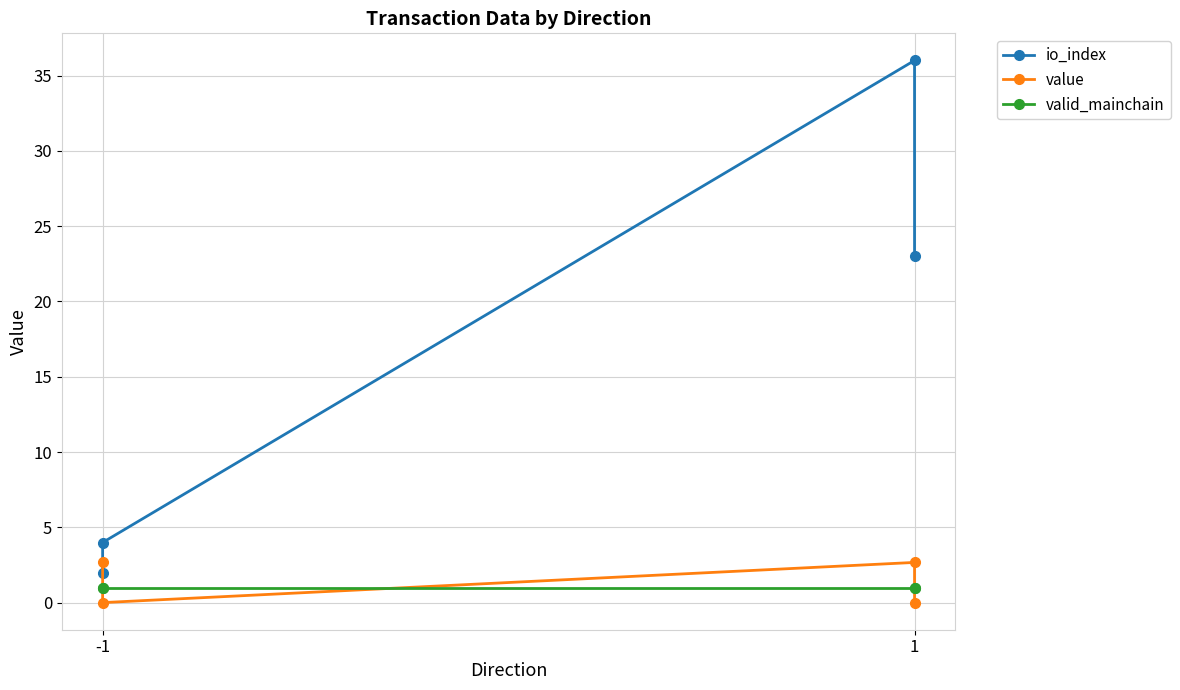

What is the difference between the highest and lowest values at 1?

35.0